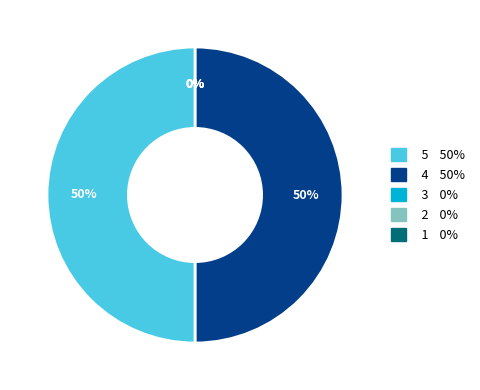

How many segments does this pie chart have?

5